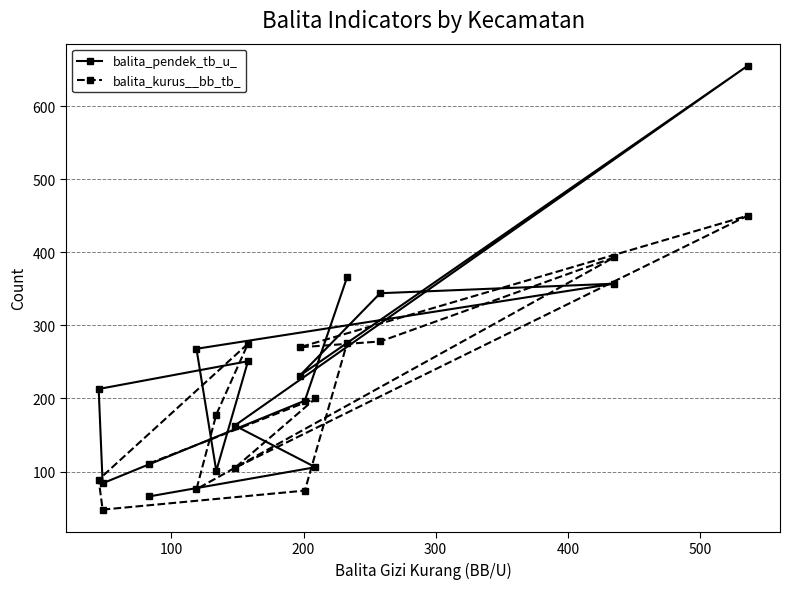

What is the maximum value for balita_kurus__bb_tb_?

450